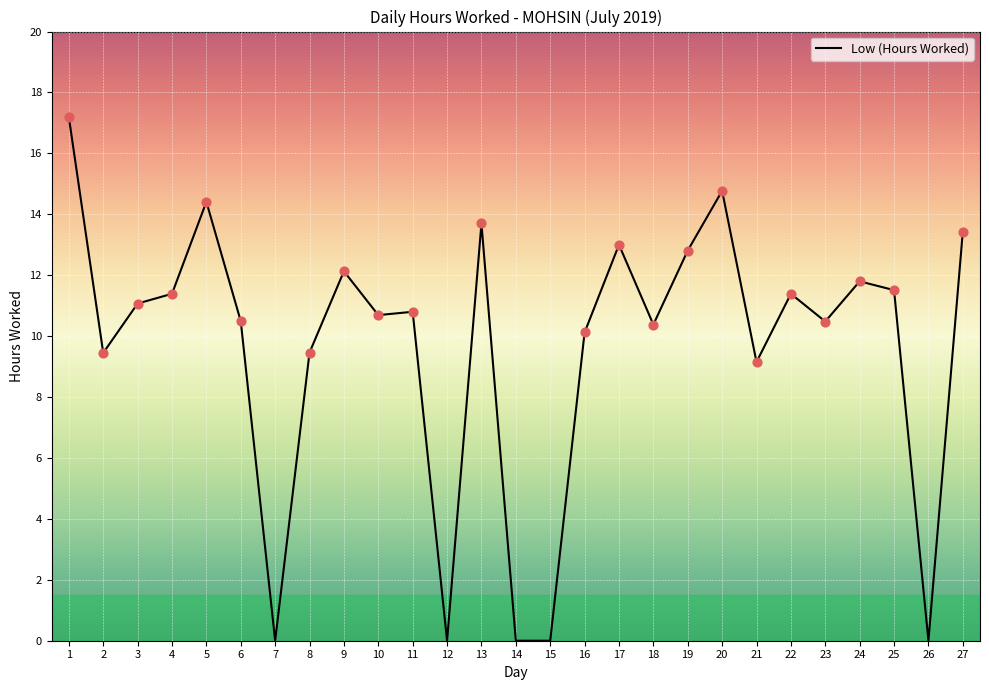

What is the change in value from 7 to 25?

+11.5